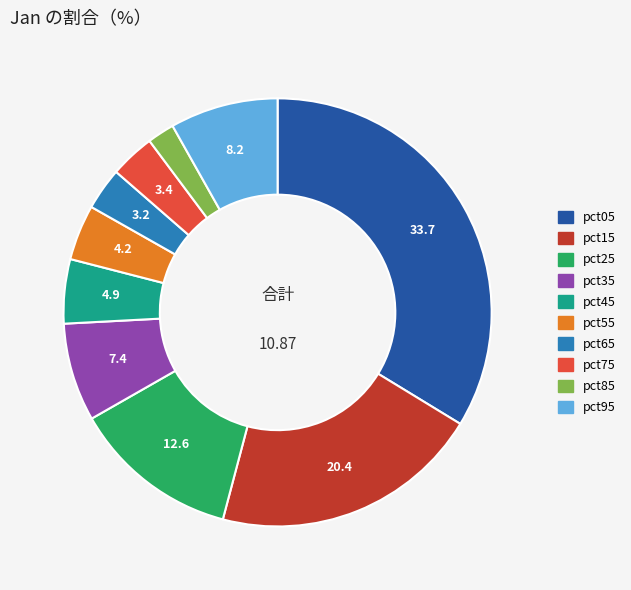

Between pct25 and pct45, which is larger?

pct25